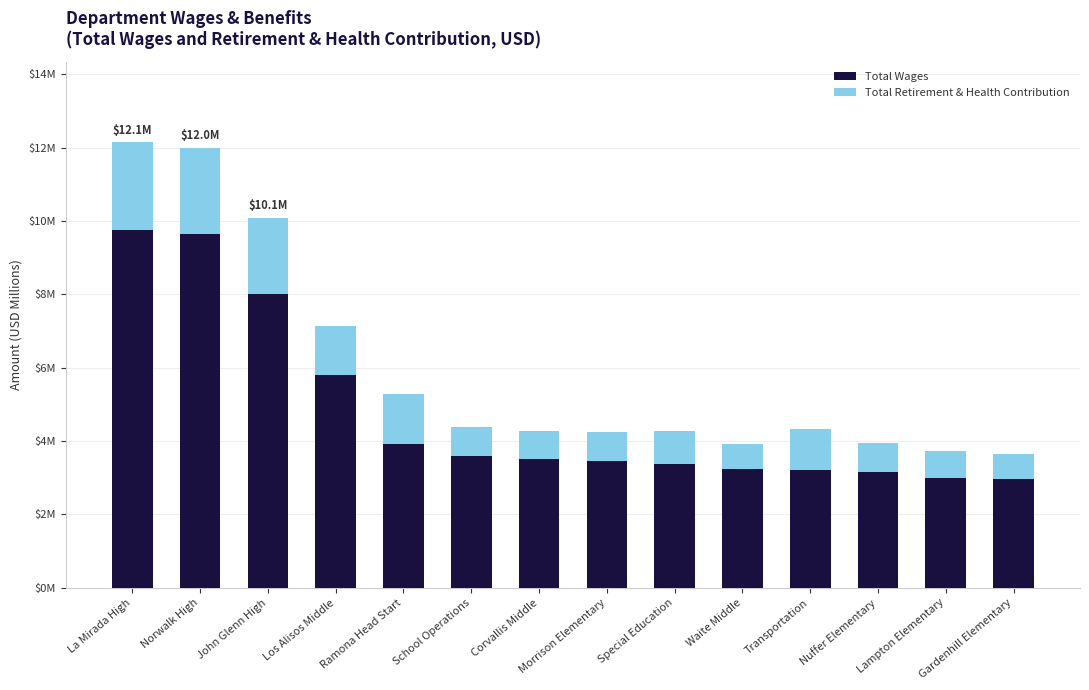

Does the chart contain any negative values?

No